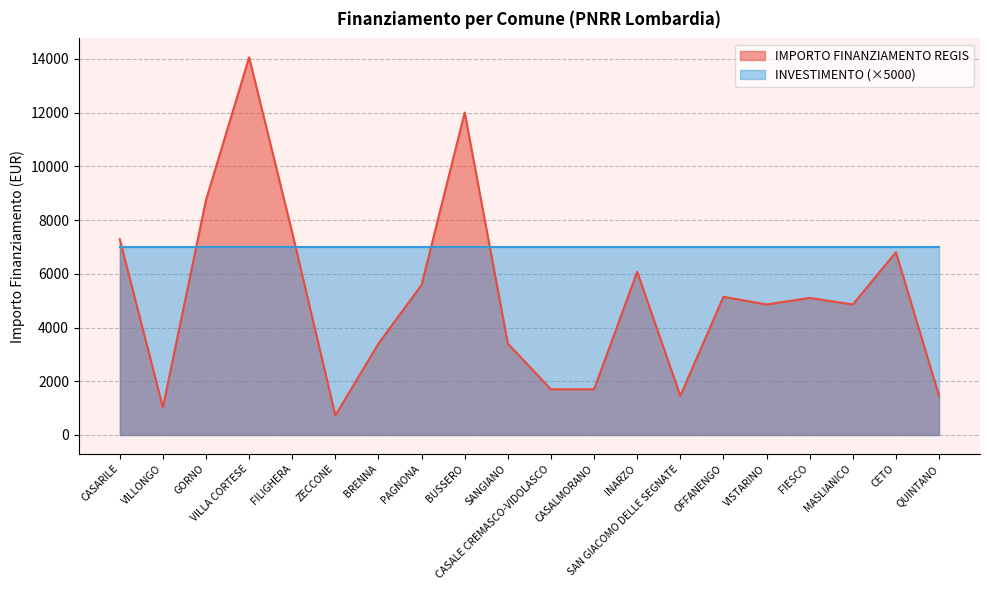

The chart shows a value of 12298 at GORNO. True or false?

False